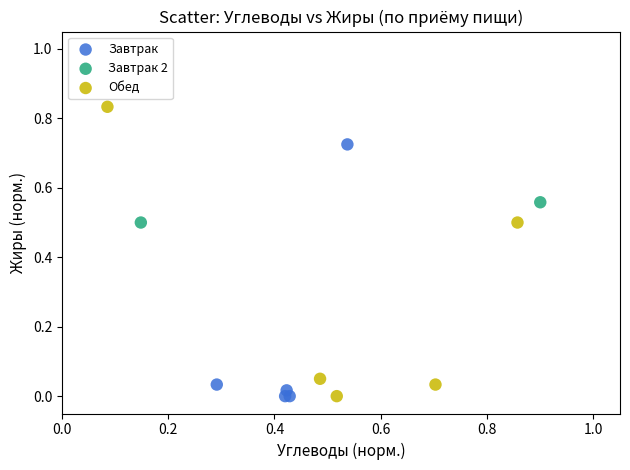

What are all the series names shown in the legend?

Завтрак, Завтрак 2, Обед